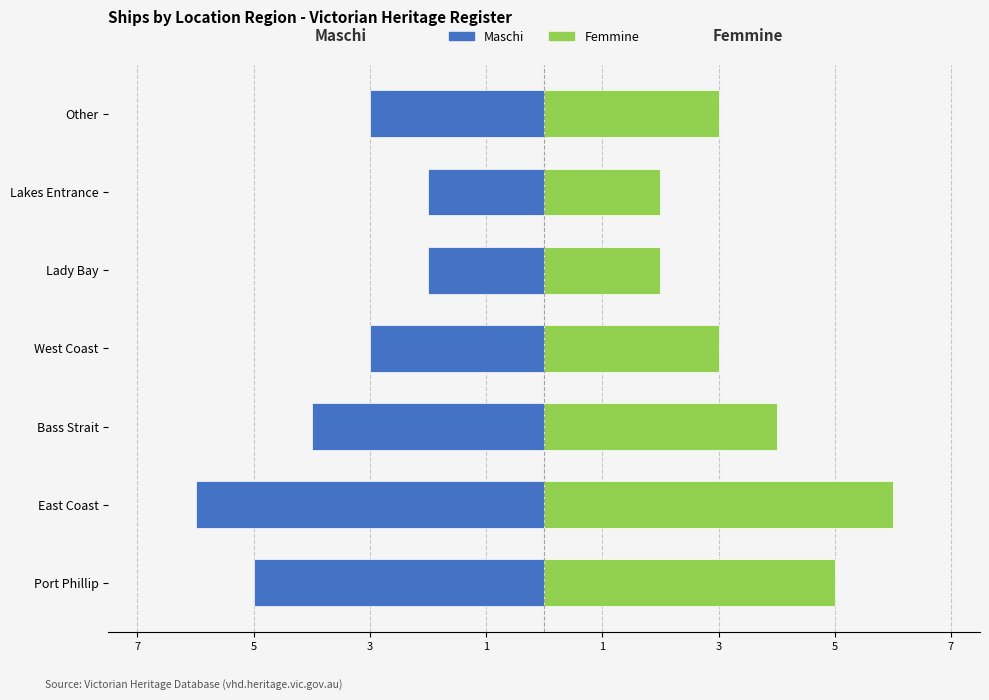

At how many categories does at least one series exceed 3?

3